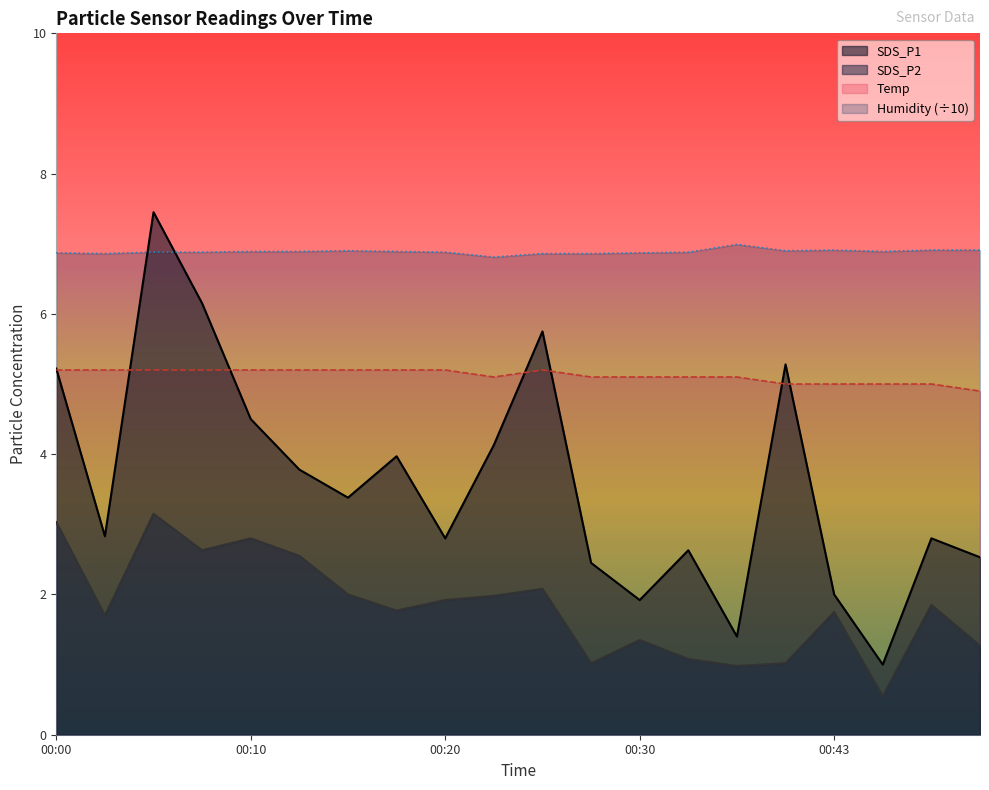

What is the maximum value shown in the chart?

7.5